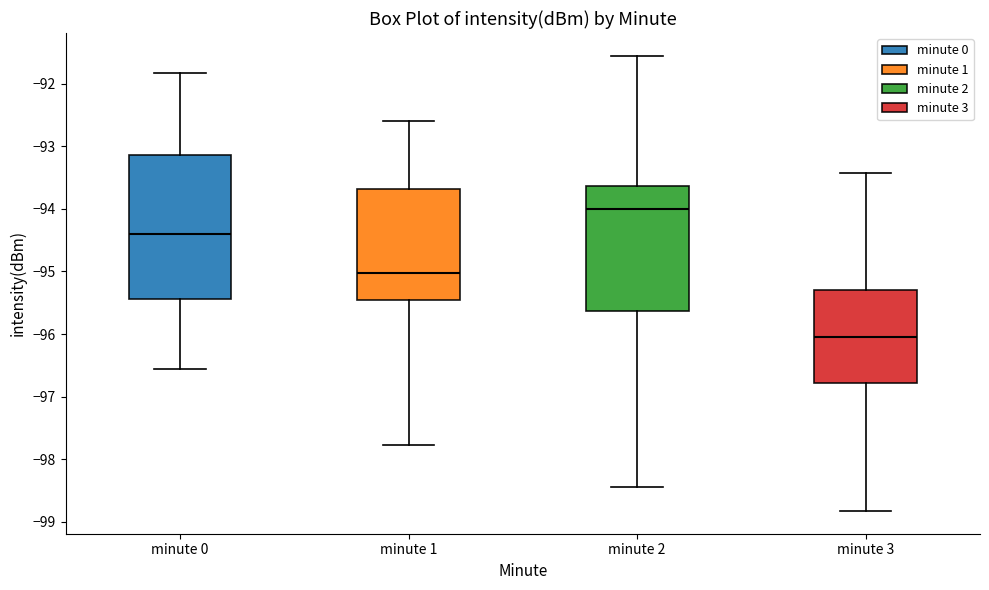

Where does the lower whisker of the box for minute 1 end on the y-axis? The values are not printed on the chart, so give them approximately, as read against the axis.

-97.8